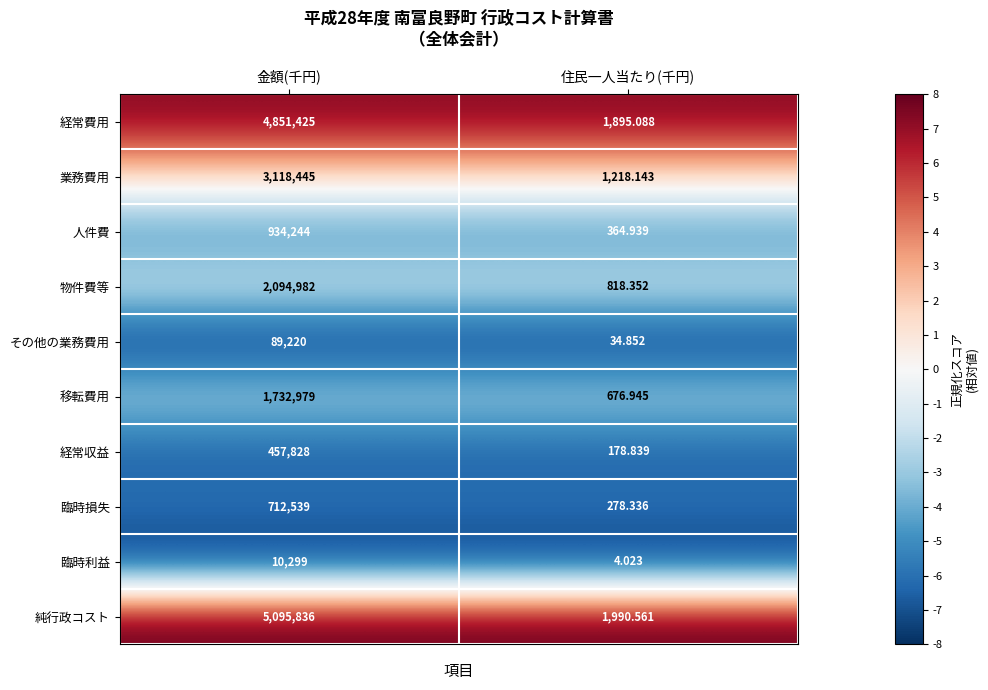

At which label is 物件費等 closest to 1047900?

住民一人当たり(千円)